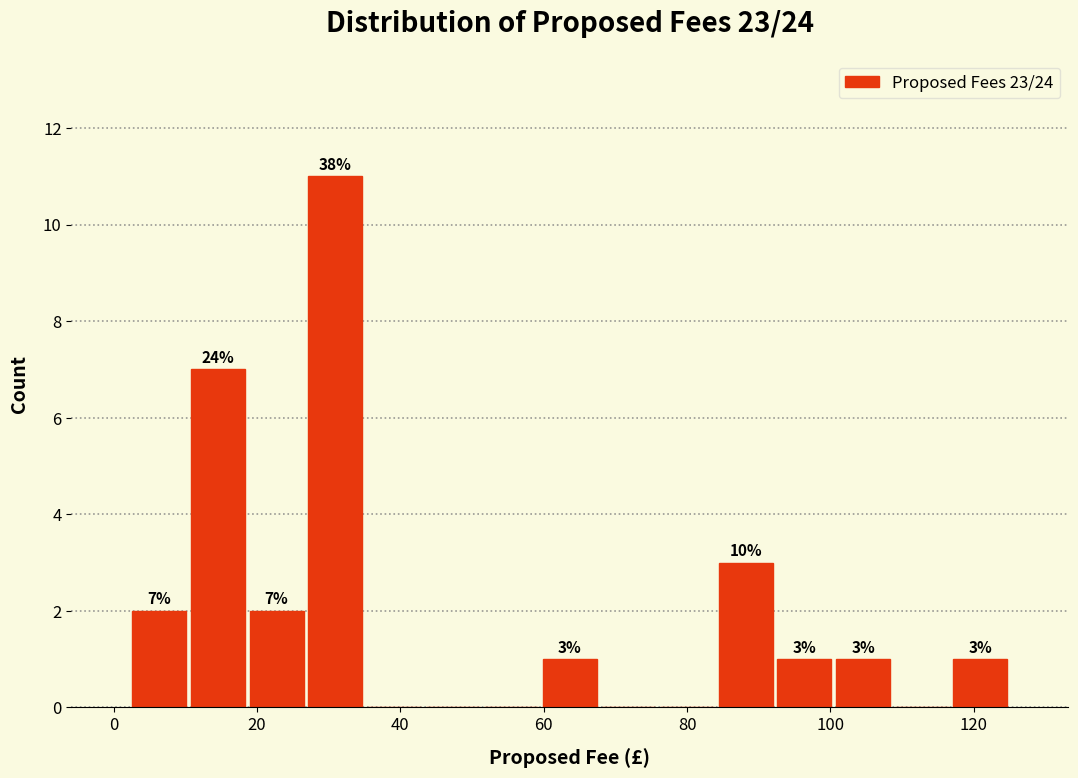

Over which range of the x-axis is the bar tallest?

26 to 36